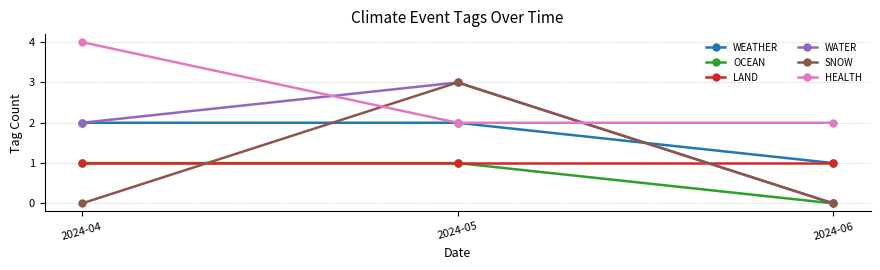

Reading left to right, what are all the values shown in this chart?

WEATHER: 2024-04=2	2024-05=2	2024-06=1
OCEAN: 2024-04=1	2024-05=1	2024-06=0
LAND: 2024-04=1	2024-05=1	2024-06=1
WATER: 2024-04=2	2024-05=3	2024-06=0
SNOW: 2024-04=0	2024-05=3	2024-06=0
HEALTH: 2024-04=4	2024-05=2	2024-06=2